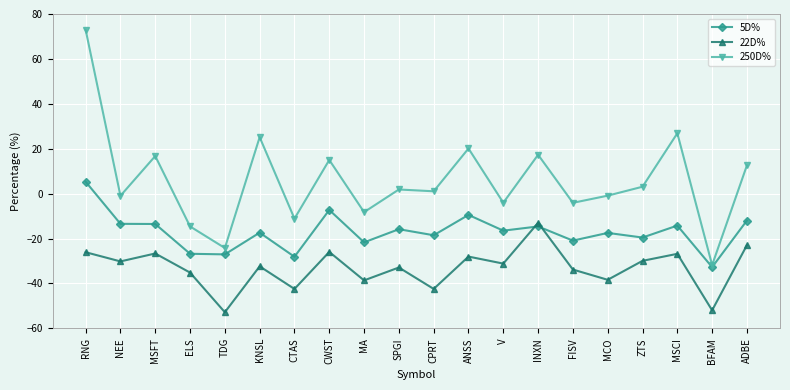

What is the total value across all series at CWST?

-18.2